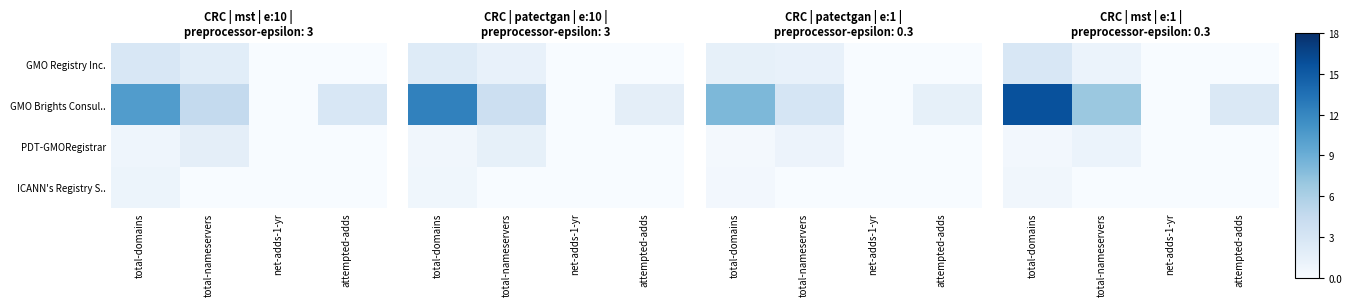

At how many categories does at least one series exceed 6?

2